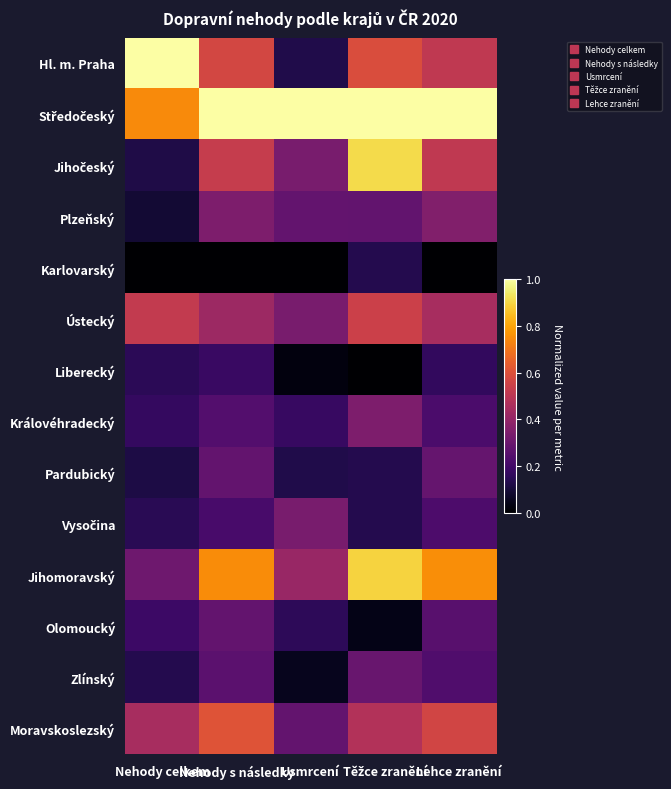

At which category is the sum across all series the highest?

Těžce zranění